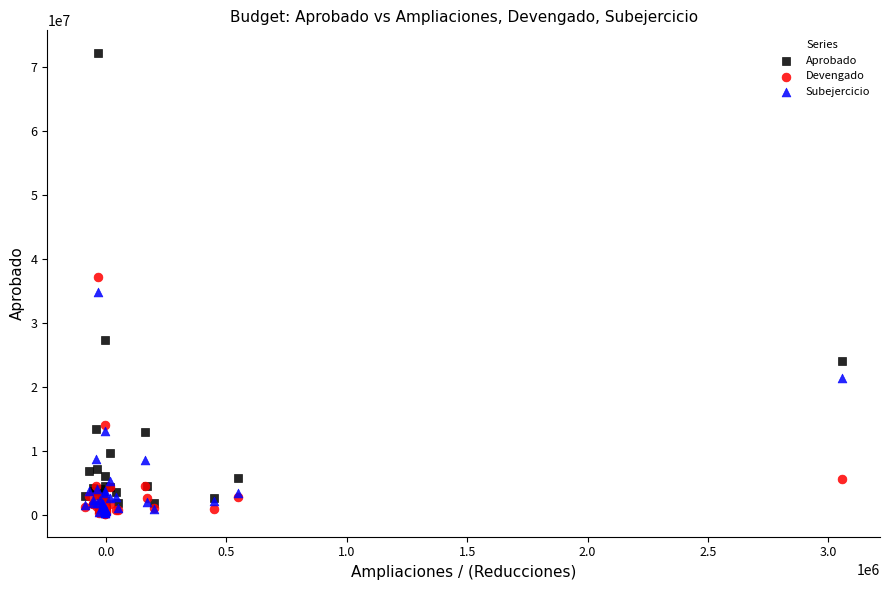

In the Devengado series, what Y value is closest to 18752207?

14194958.4